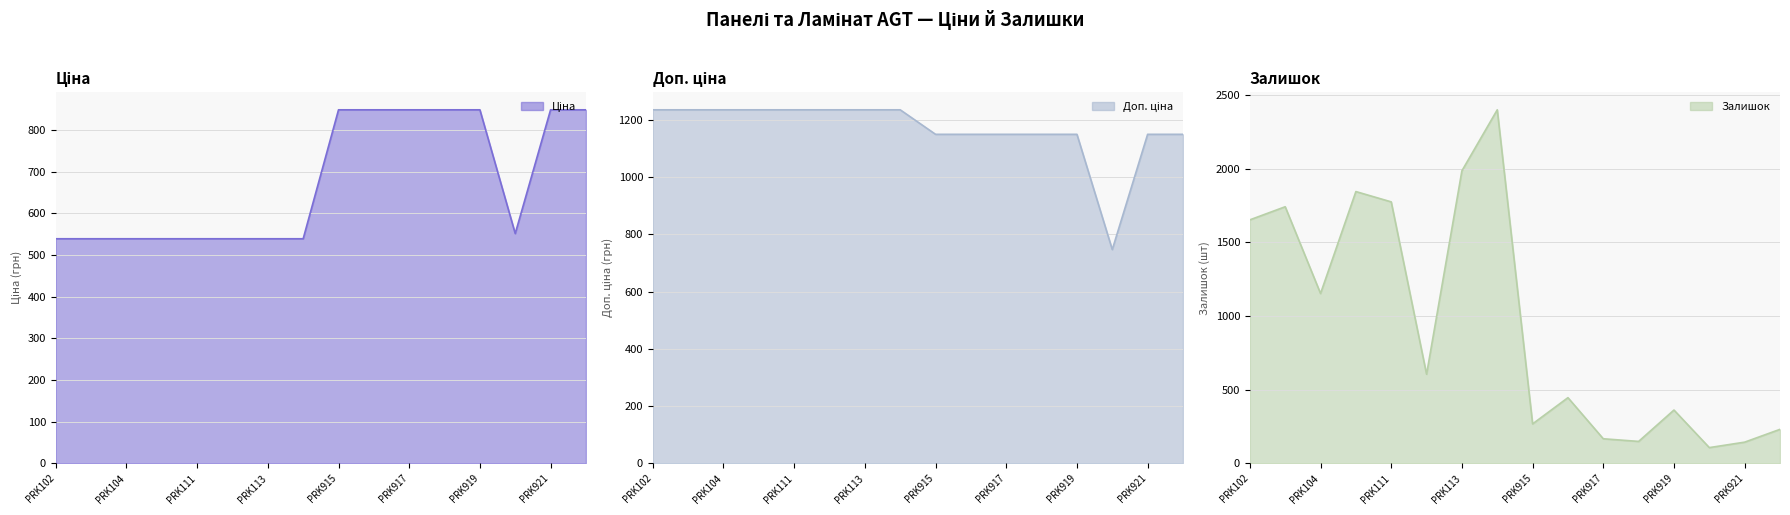

The value of Доп. ціна at Ламінат AGT Луна PRK105 is 330.9. True or false?

False